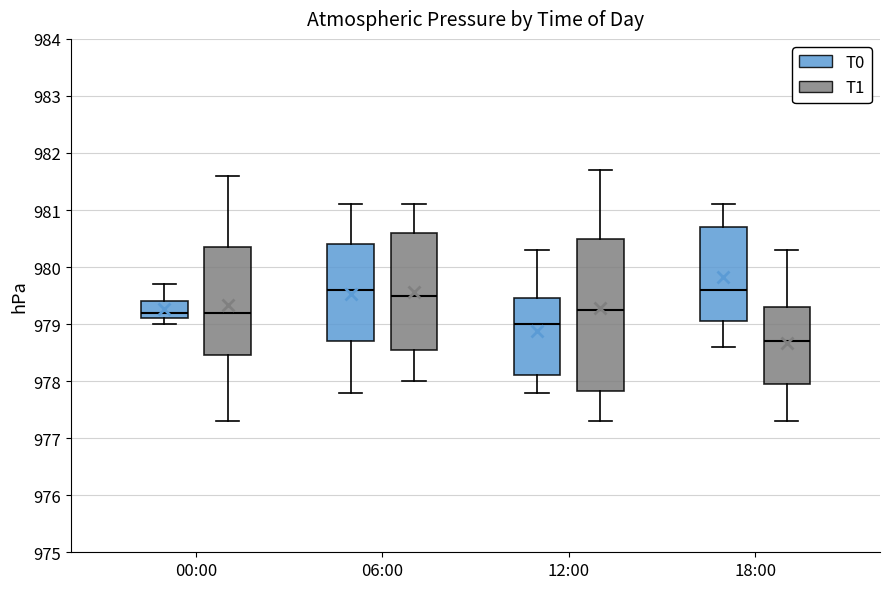

Reading left to right, read every box against the y-axis: the position of its median line, the range the box covers, and the ends of its whiskers. The values are not printed on the chart, so give them approximately, as read against the axis.

00:00 (T0): median 979.2, box 979.1 to 979.4, whiskers 979.0 to 979.7
00:00 (T1): median 979.2, box 978.5 to 980.4, whiskers 977.3 to 981.6
06:00 (T0): median 979.6, box 978.7 to 980.4, whiskers 977.8 to 981.1
06:00 (T1): median 979.5, box 978.6 to 980.6, whiskers 978.0 to 981.1
12:00 (T0): median 979.0, box 978.1 to 979.5, whiskers 977.8 to 980.3
12:00 (T1): median 979.3, box 977.8 to 980.5, whiskers 977.3 to 981.7
18:00 (T0): median 979.6, box 979.1 to 980.7, whiskers 978.6 to 981.1
18:00 (T1): median 978.7, box 978.0 to 979.3, whiskers 977.3 to 980.3